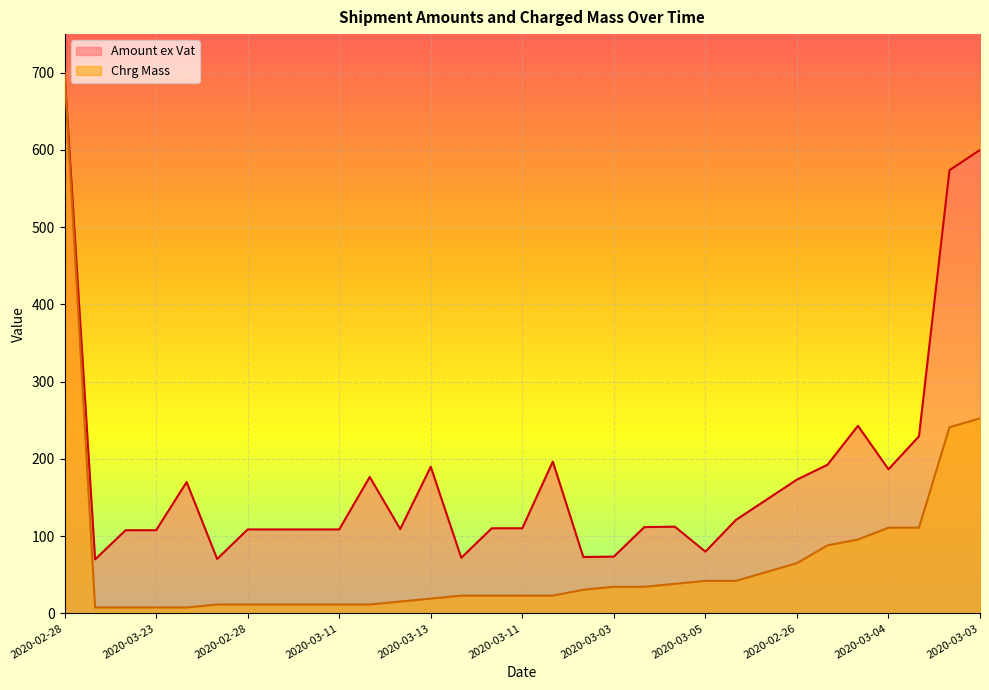

What is the smallest value displayed?

7.7